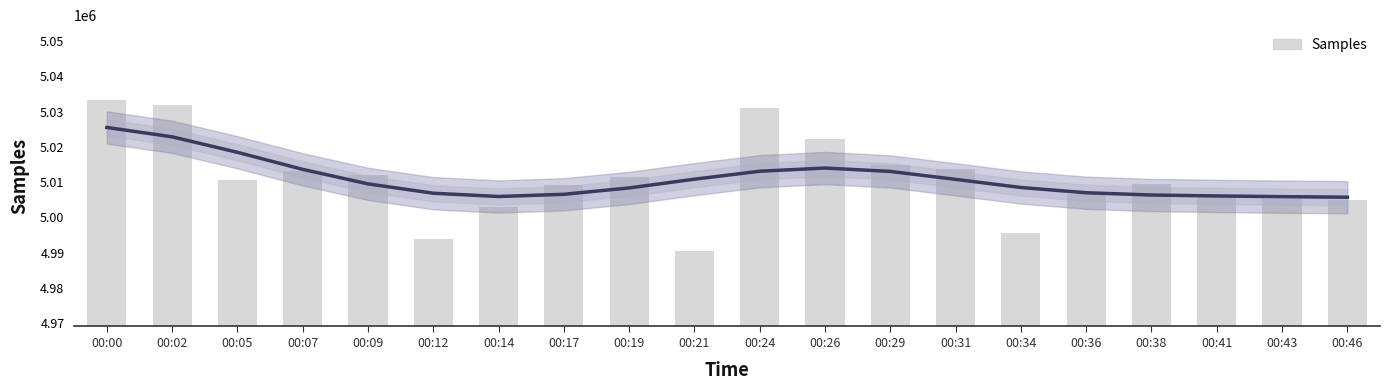

Approximately how many times larger is the value at 00:29 compared to 00:38?

1.0